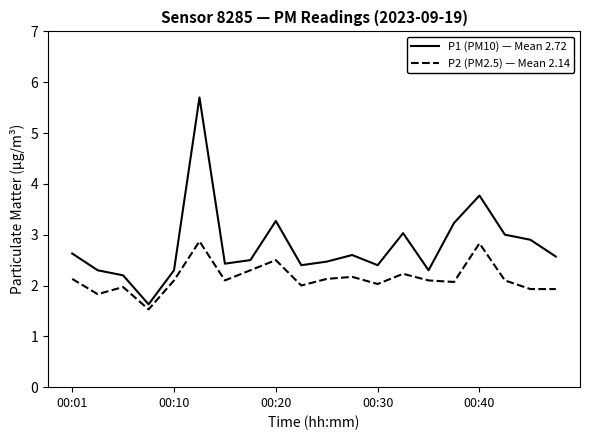

Which series has the largest total across all categories?

P1 (PM10) — Mean 2.72